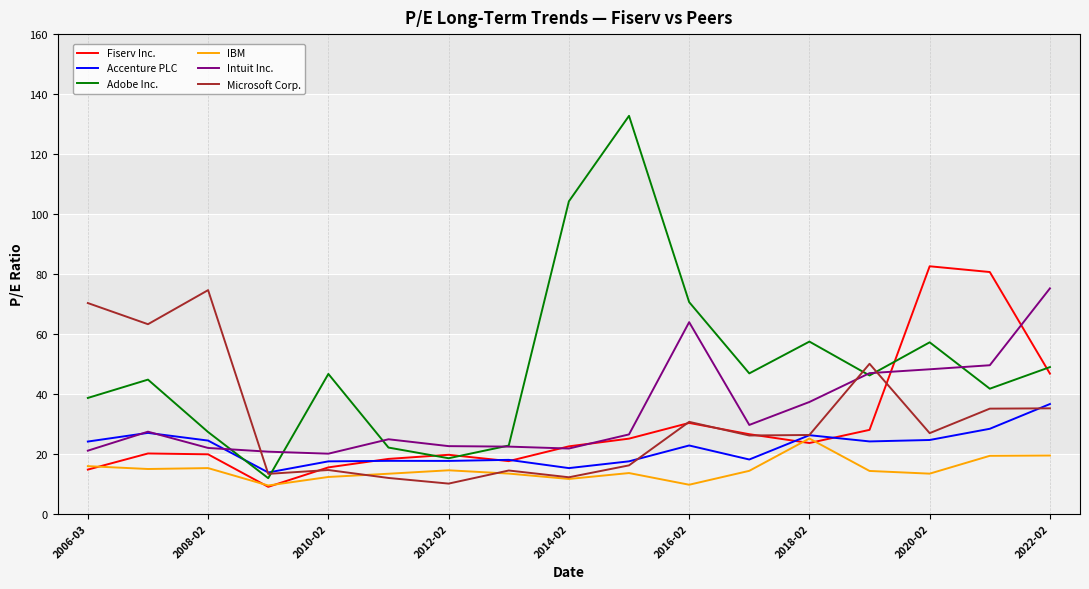

Which series has the widest spread of values?

Adobe Inc.